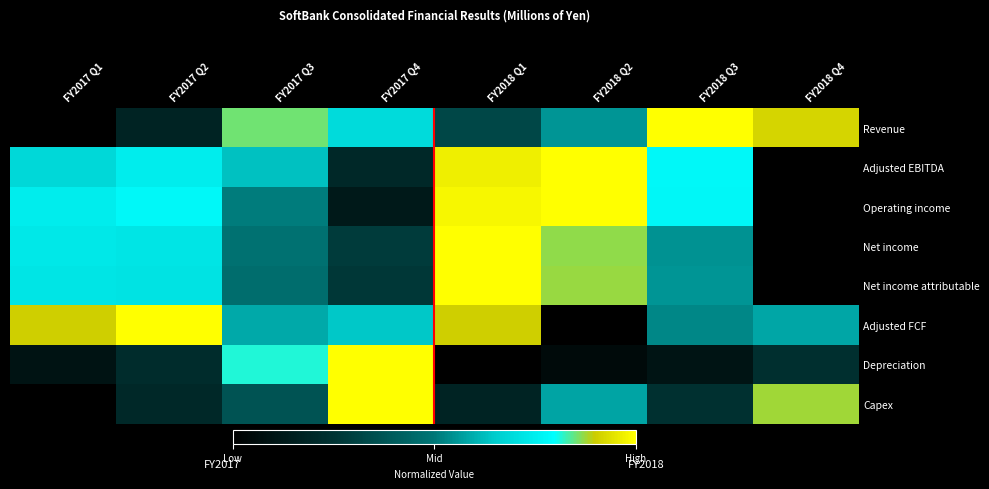

Which series has the largest total across all categories?

Adjusted FCF